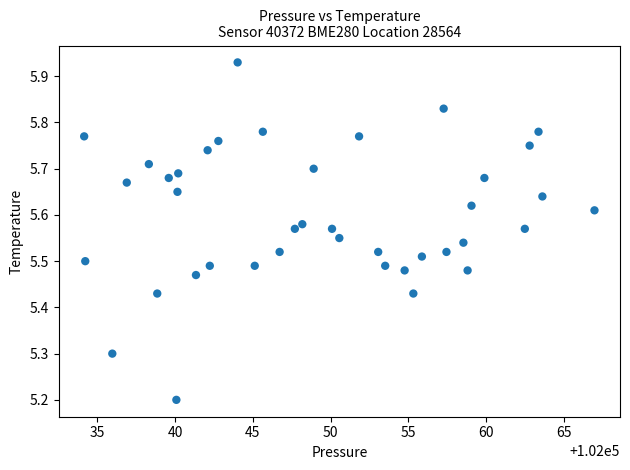

What is the range of Y values (max minus min)?

0.7